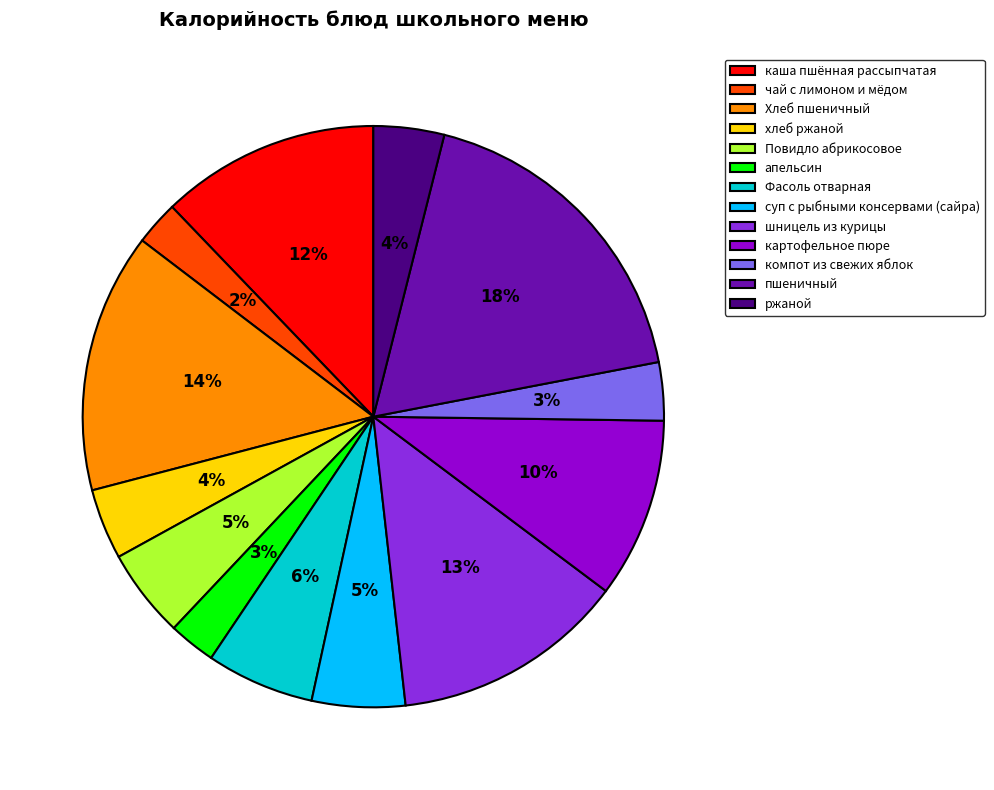

Is there any slice that represents more than half of the pie?

No